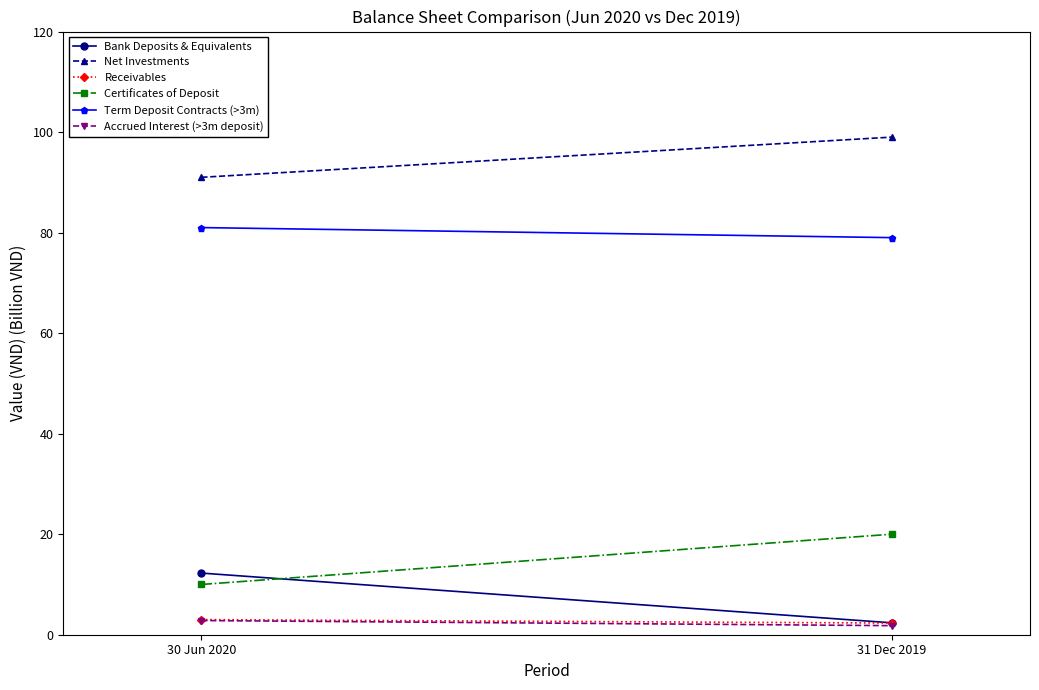

How many lines are shown in the chart?

6